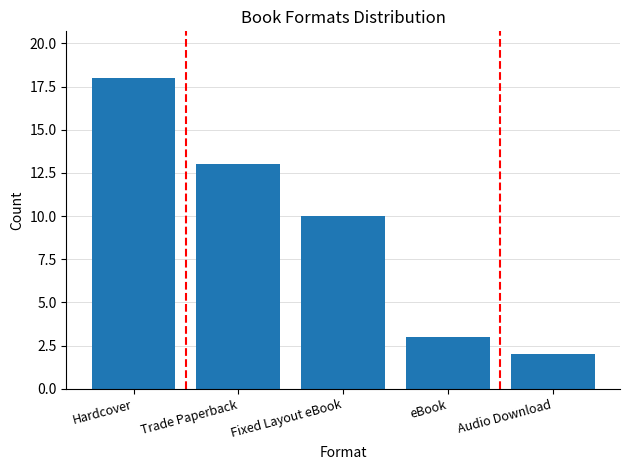

Reading left to right, list all the values displayed in this chart.

18	13	10	3	2